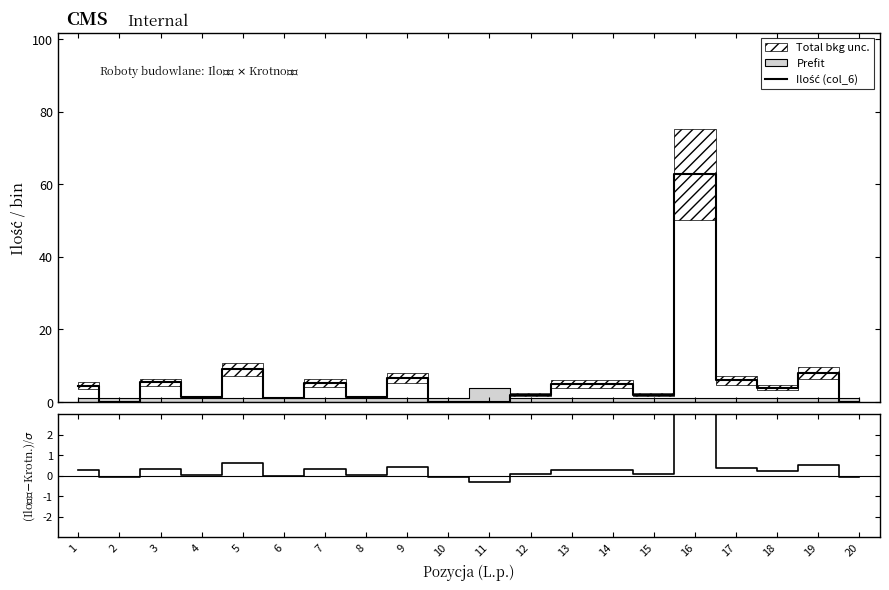

Reading left to right, extract all data points from this chart.

Ilość (col_6): 4.5	0.1	5.4	1.4	9.0	1.0	5.4	1.3	6.7	0.1	0.1	2.0	5.0	5.0	2.0	62.8	6.0	4.0	8.0	0.1
(Ilość-Krotność)/σ: 0.3	-0.1	0.3	0.0	0.6	0.0	0.3	0.0	0.4	-0.1	-0.3	0.1	0.3	0.3	0.1	4.7	0.4	0.2	0.5	-0.1